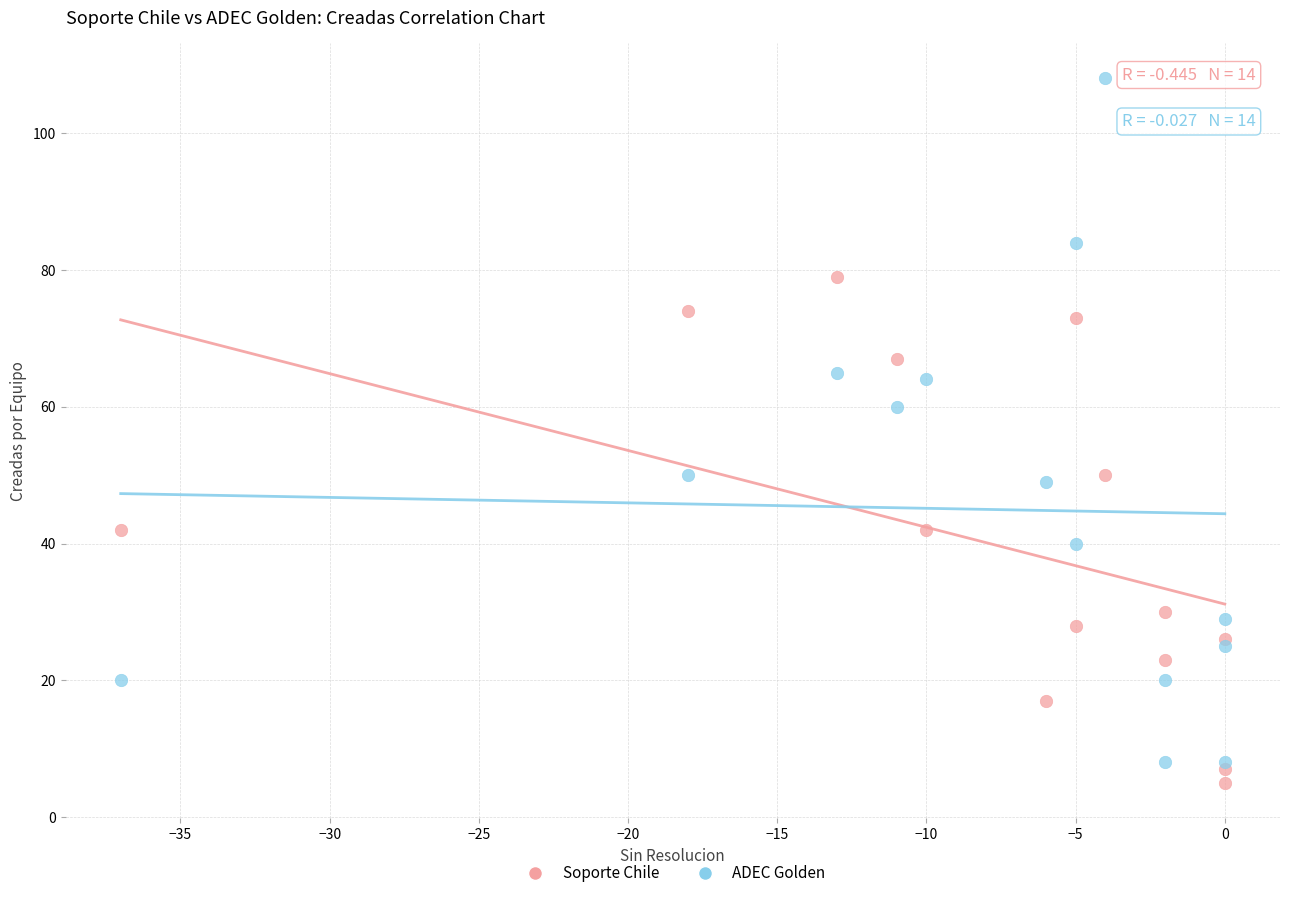

Which series reaches the maximum Y coordinate?

ADEC Golden